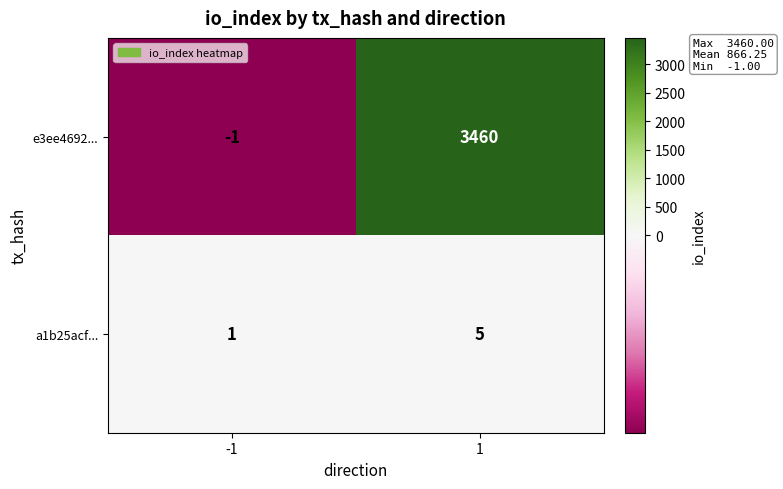

What is the sum of the e3ee4692... values at -1 and 1?

3459